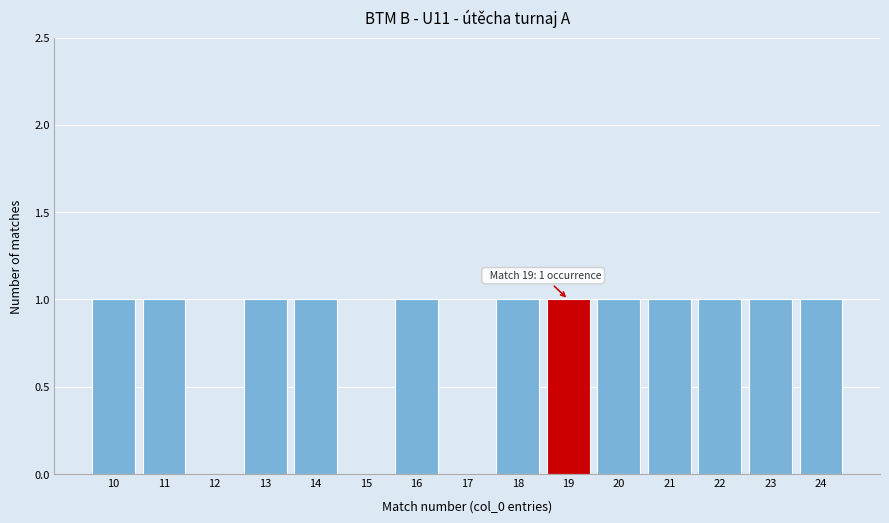

Reading right to left, what are all the values shown in this chart?

24=1	23=1	22=1	21=1	20=1	19=1	18=1	17=0	16=1	15=0	14=1	13=1	12=0	11=1	10=1